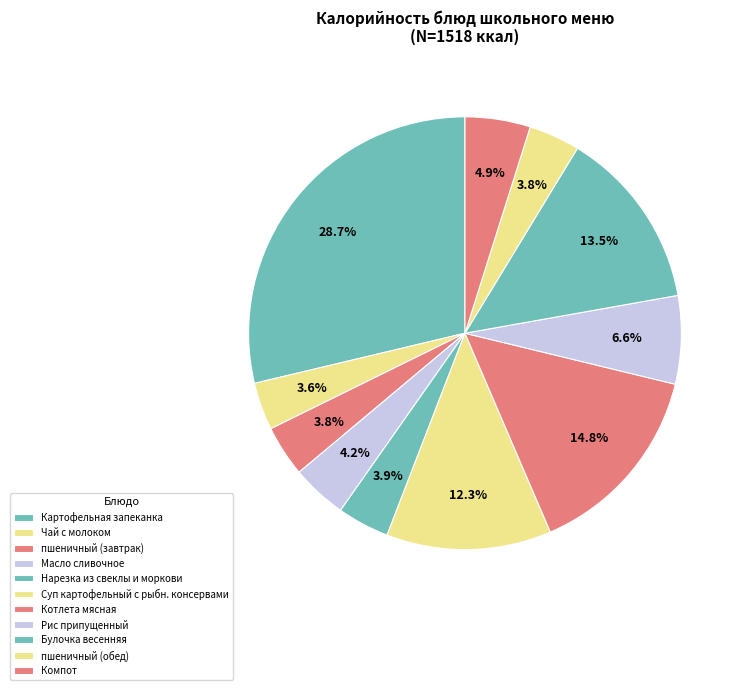

Count the number of slices in the pie.

11